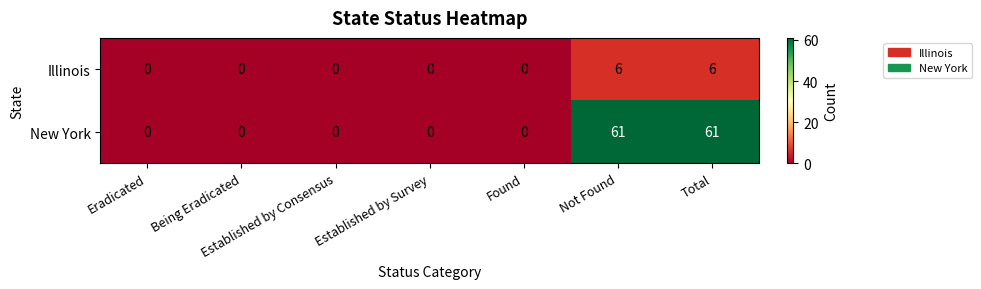

What is the difference between the maximum and second lowest values in the Illinois series?

6